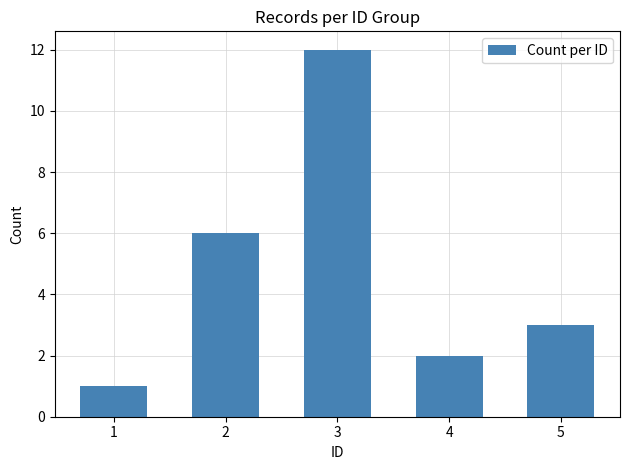

What is the value of the 2nd bar from the left?

6